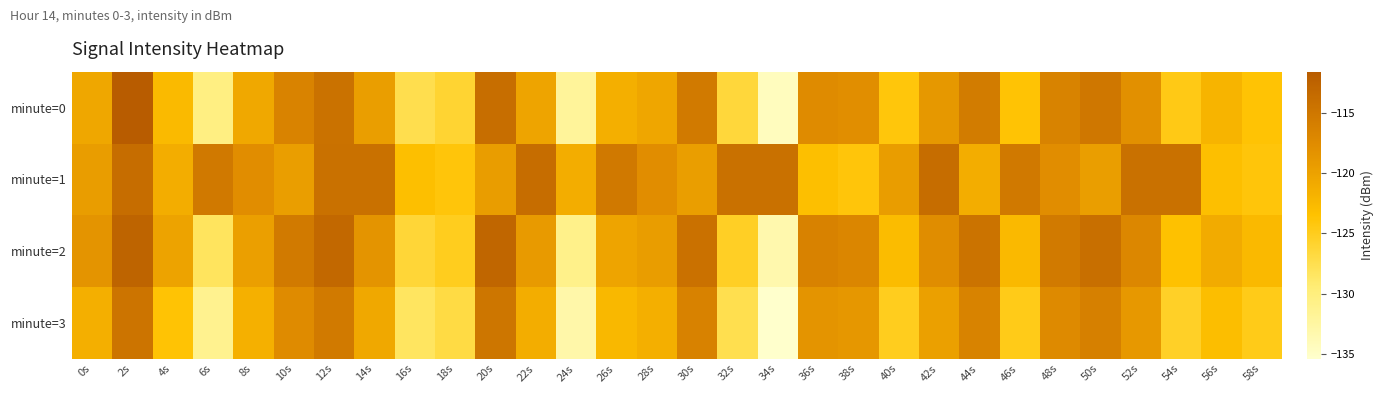

Reading left to right, list all the values displayed in this chart.

minute=0: 0s=-120.5	2s=-111.6	4s=-122.7	6s=-130.3	8s=-120.6	10s=-116.5	12s=-114.4	14s=-119.6	16s=-127.4	18s=-126.0	20s=-114.0	22s=-120.3	24s=-132.0	26s=-121.4	28s=-120.5	30s=-115.4	32s=-126.5	34s=-134.4	36s=-117.5	38s=-117.9	40s=-124.1	42s=-118.8	44s=-115.6	46s=-123.7	48s=-116.5	50s=-115.1	52s=-118.1	54s=-124.5	56s=-122.1	58s=-123.7
minute=1: 0s=-119.5	2s=-113.7	4s=-121.2	6s=-115.2	8s=-117.8	10s=-119.6	12s=-114.2	14s=-114.3	16s=-123.2	18s=-124.0	20s=-119.5	22s=-113.7	24s=-121.2	26s=-115.2	28s=-117.8	30s=-119.6	32s=-114.2	34s=-114.3	36s=-123.2	38s=-124.0	40s=-119.5	42s=-113.7	44s=-121.2	46s=-115.2	48s=-117.8	50s=-119.6	52s=-114.2	54s=-114.3	56s=-123.2	58s=-124.0
minute=2: 0s=-118.5	2s=-112.6	4s=-120.1	6s=-128.3	8s=-119.7	10s=-115.4	12s=-113.2	14s=-118.5	16s=-126.3	18s=-125.0	20s=-112.9	22s=-119.2	24s=-130.9	26s=-120.3	28s=-119.4	30s=-114.3	32s=-125.4	34s=-133.3	36s=-116.4	38s=-116.8	40s=-122.9	42s=-117.7	44s=-114.5	46s=-122.6	48s=-115.3	50s=-114.0	52s=-117.0	54s=-123.4	56s=-121.0	58s=-122.6
minute=3: 0s=-121.5	2s=-114.6	4s=-123.7	6s=-131.3	8s=-121.6	10s=-117.5	12s=-115.3	14s=-120.6	16s=-128.4	18s=-127.0	20s=-114.9	22s=-121.2	24s=-133.0	26s=-122.4	28s=-121.5	30s=-116.4	32s=-127.5	34s=-135.4	36s=-118.5	38s=-118.8	40s=-125.0	42s=-119.8	44s=-116.5	46s=-124.7	48s=-117.4	50s=-116.1	52s=-119.0	54s=-125.5	56s=-123.1	58s=-124.7